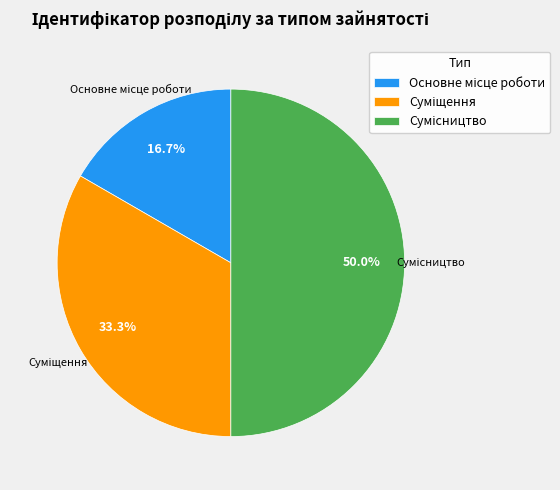

What portion of the pie excludes Сумісництво?

50.0%